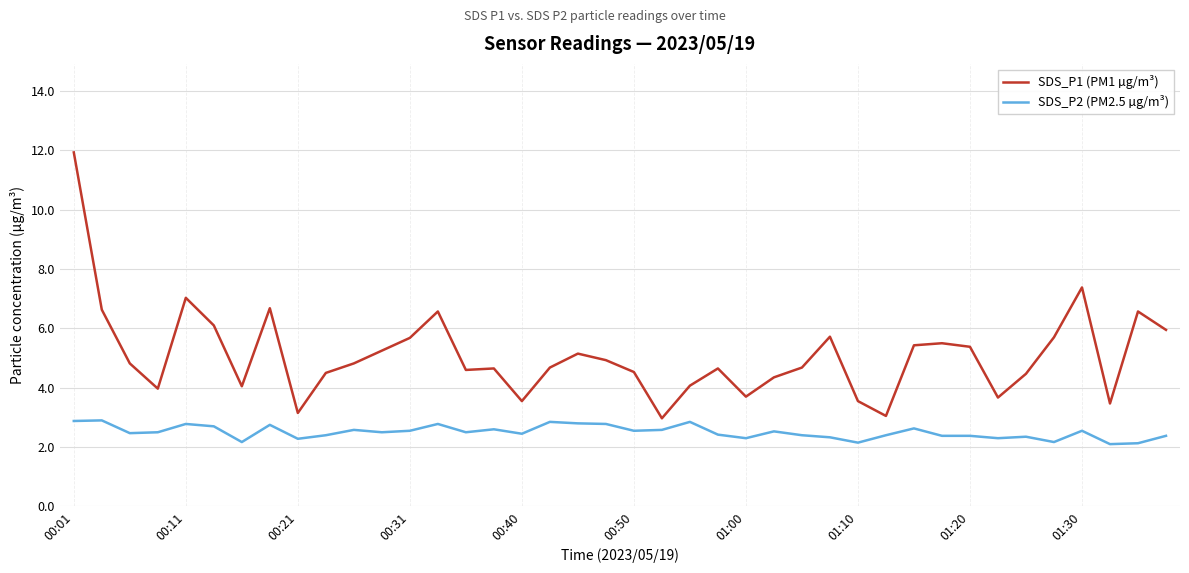

What is the highest value of the SDS_P1 (PM1 µg/m³) series?

11.9